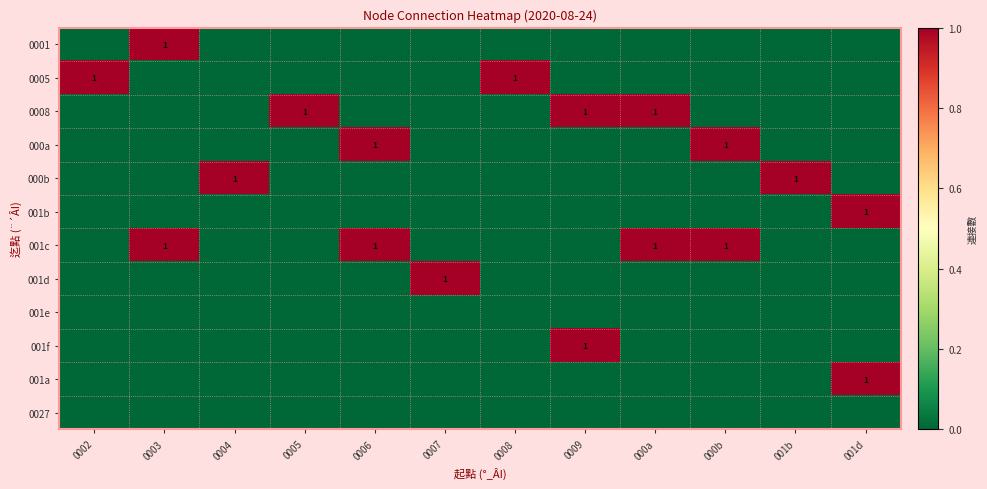

Is it true that 0008 equals 2 at 000a?

False